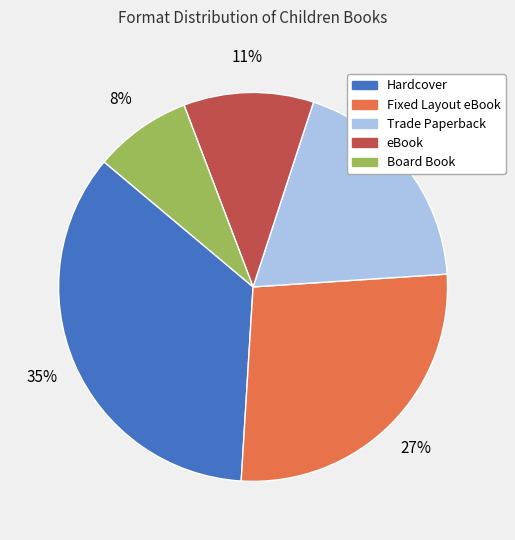

To the nearest percent, what is the combined percentage of Fixed Layout eBook and Trade Paperback?

46%